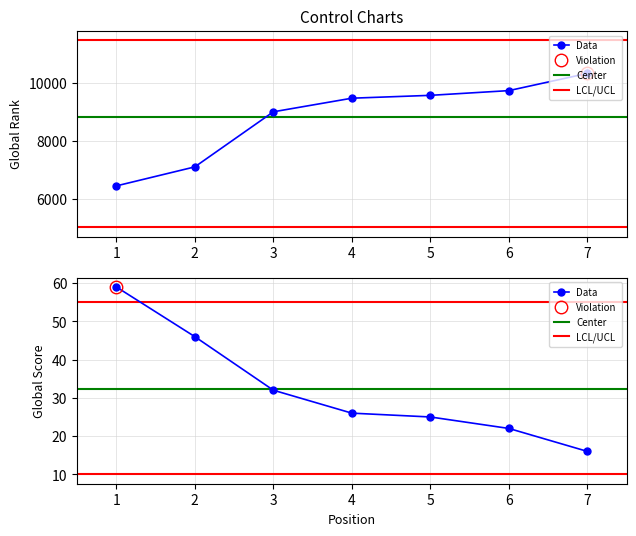

Reading left to right, extract all data points from this chart.

Global Rank: 6441	7101	9011	9483	9582	9746	10343
Global Score: 59	46	32	26	25	22	16